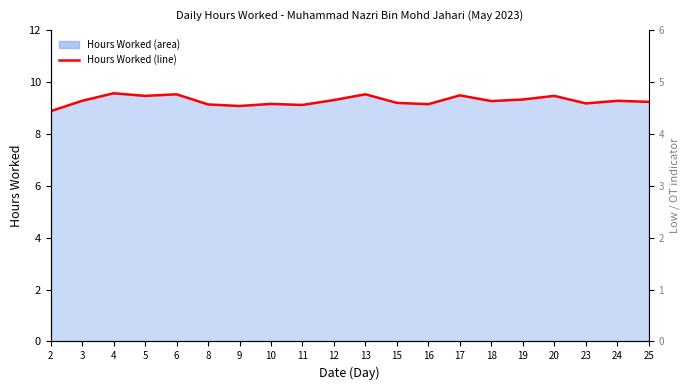

How many lines are shown in the chart?

1